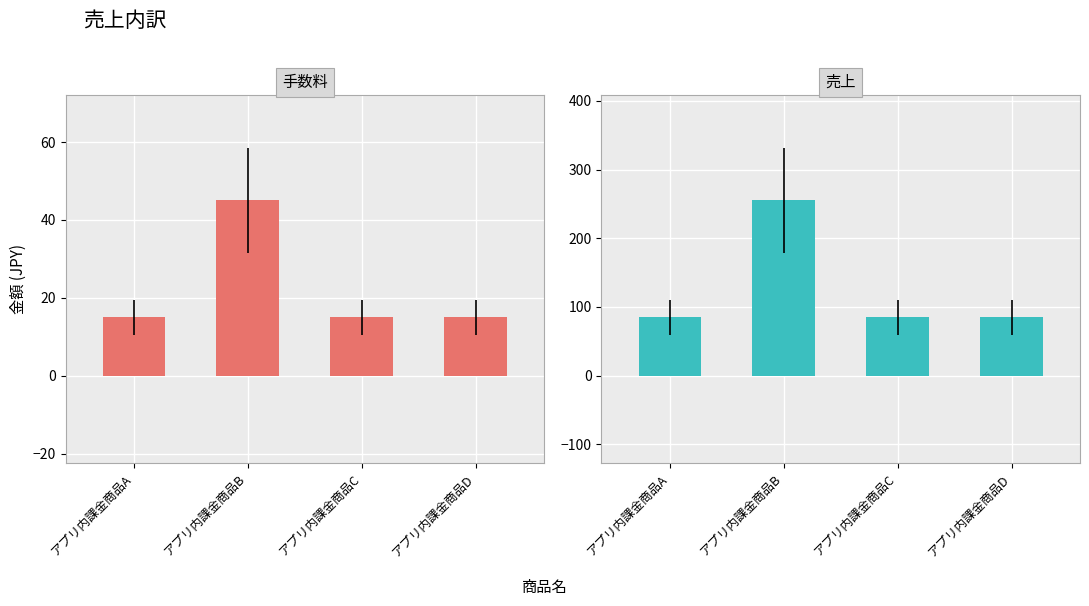

What is the maximum value for 手数料?

45